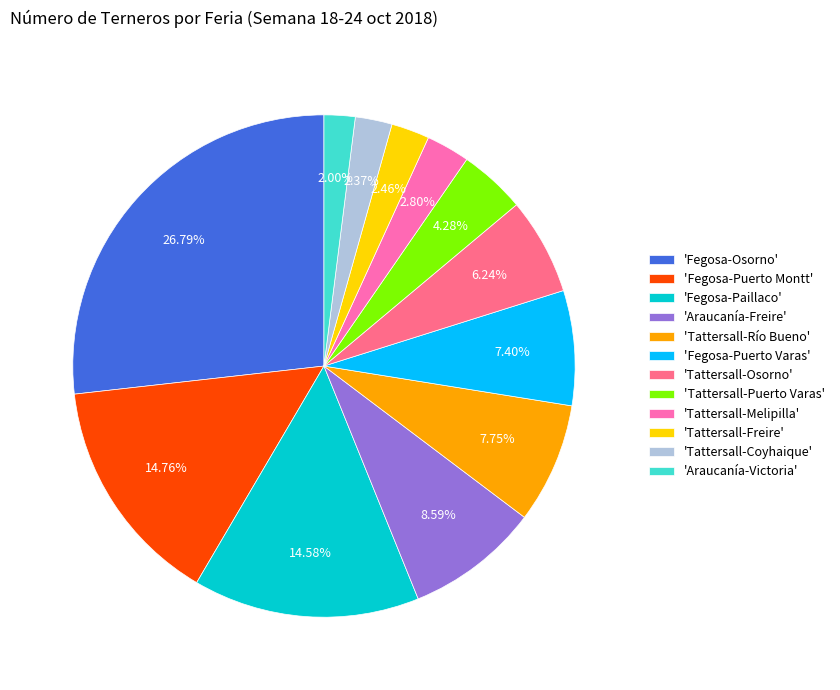

Approximately how many times larger is the value at 'Araucanía-Freire' compared to 'Tattersall-Puerto Varas'?

2.0